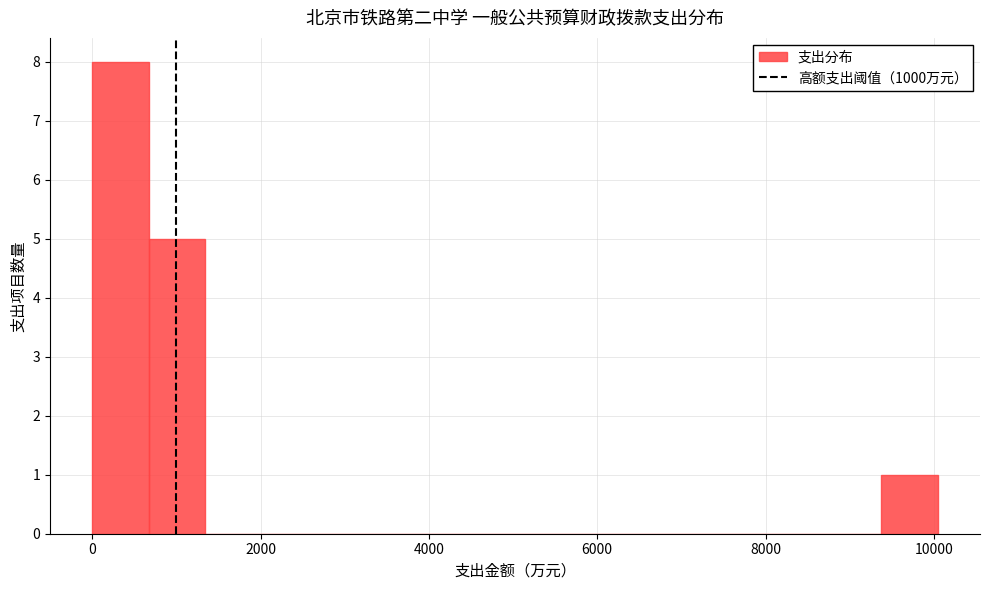

Read against the x-axis, roughly where is the centre of the tallest bar?

400